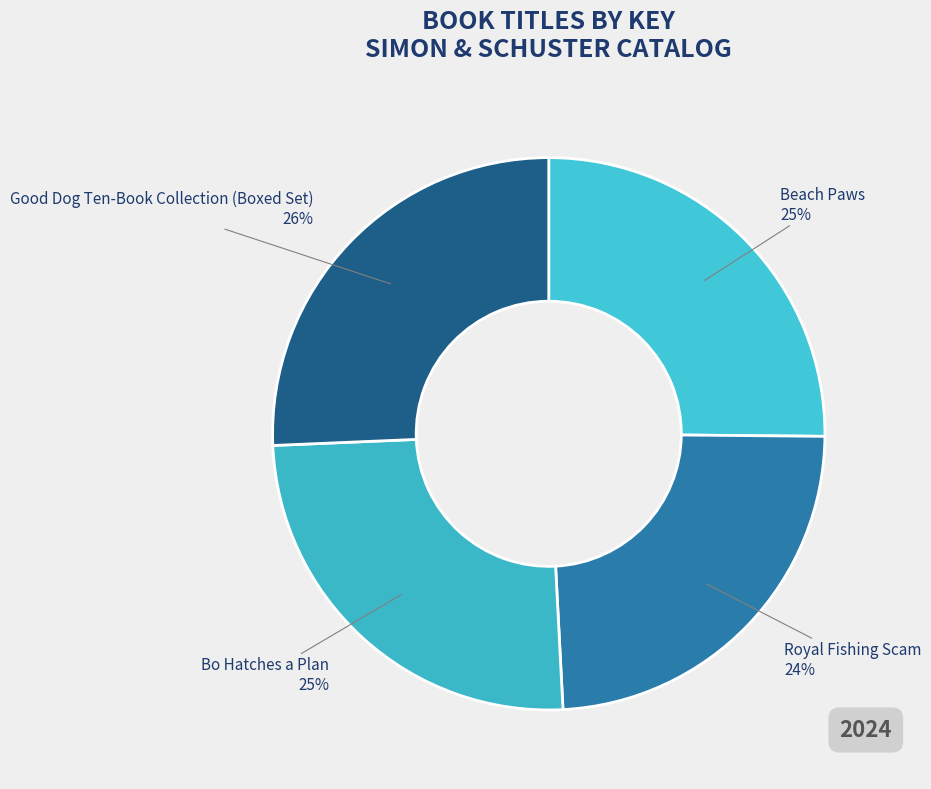

How many slices are in this pie chart?

4